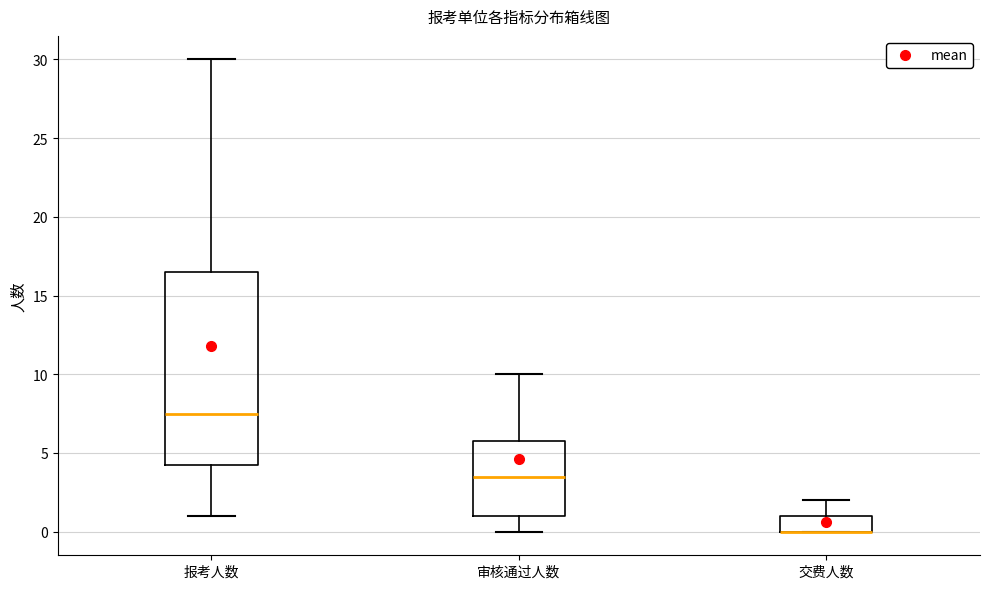

Reading left to right, read every box against the y-axis: the position of its median line, the range the box covers, and the ends of its whiskers. The values are not printed on the chart, so give them approximately, as read against the axis.

报考人数: median 7.5, box 4.5 to 16.5, whiskers 1.0 to 30.0
审核通过人数: median 3.5, box 1.0 to 6.0, whiskers 0.0 to 10.0
交费人数: median 0.0 (drawn on the box's lower edge), box 0.0 to 1.0, whiskers 0.0 to 2.0